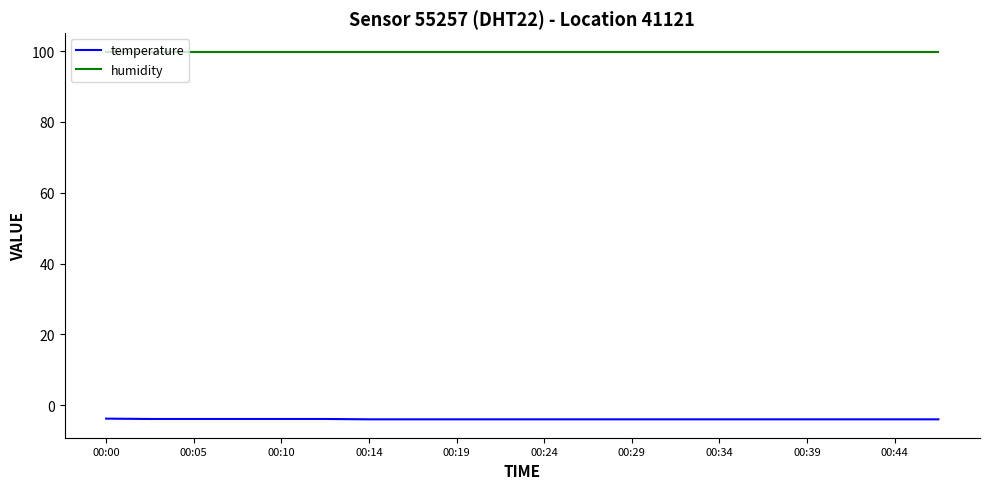

What is the sum of all humidity values?

1998.0